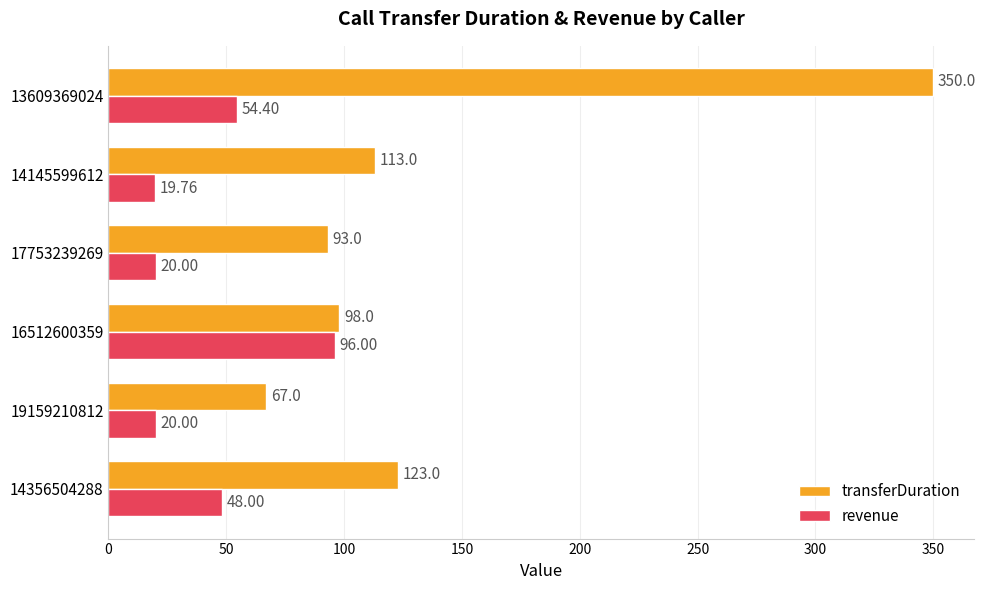

Rank the series by their maximum value, from highest to lowest.

transferDuration, revenue